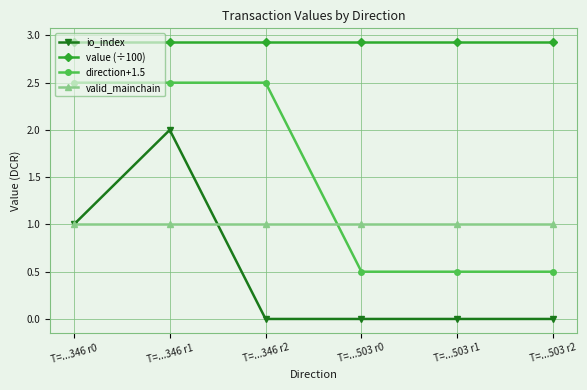

What is the total value across all series at T=...346 r2?

6.4